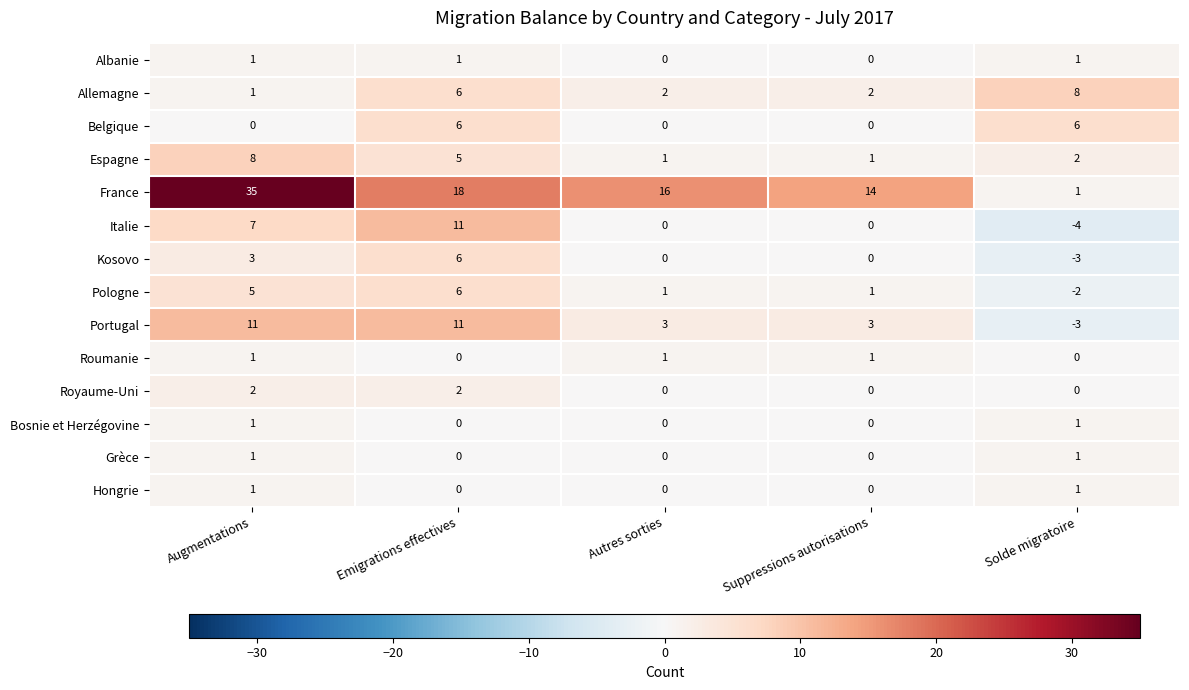

What is the total value across all series at Emigrations effectives?

72